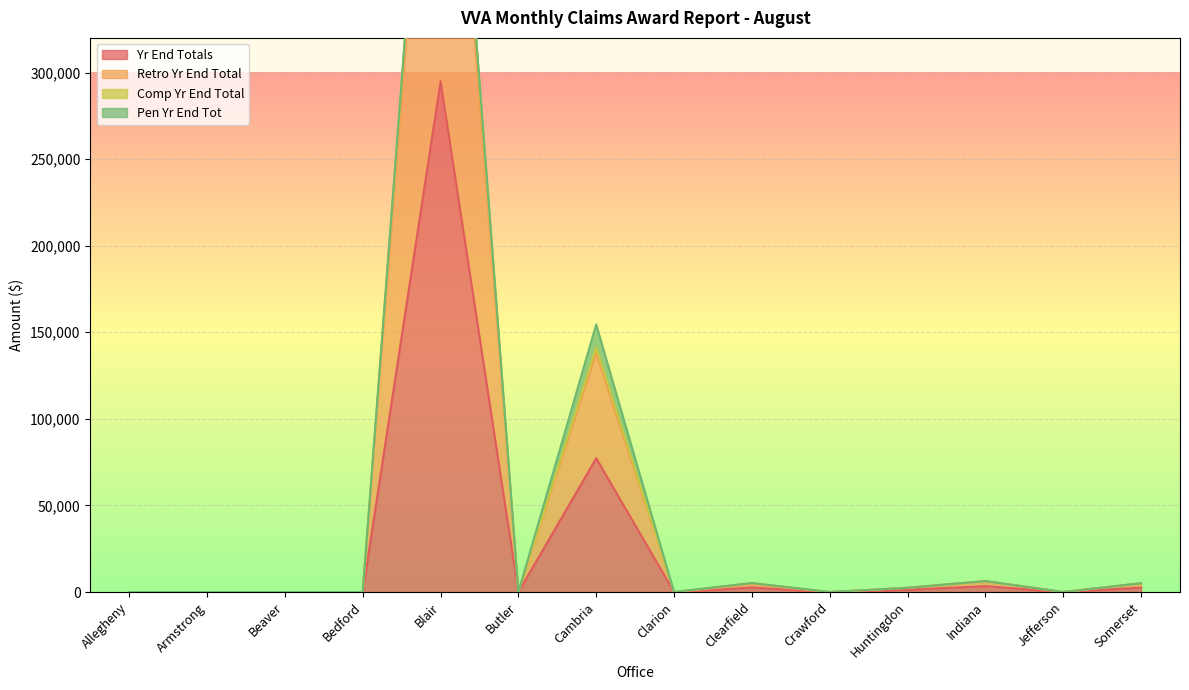

How many data points in Comp Yr End Total are above 0?

6